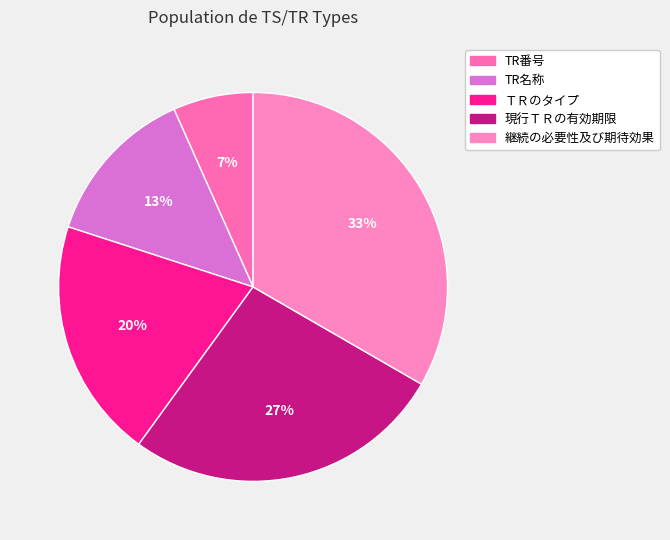

How many slices are in this pie chart?

5